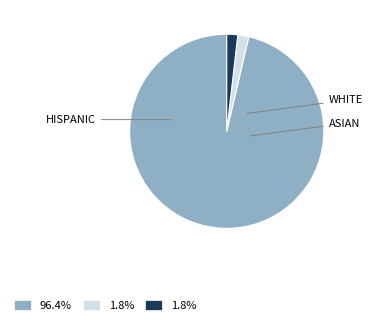

Is there any slice that represents more than half of the pie?

Yes